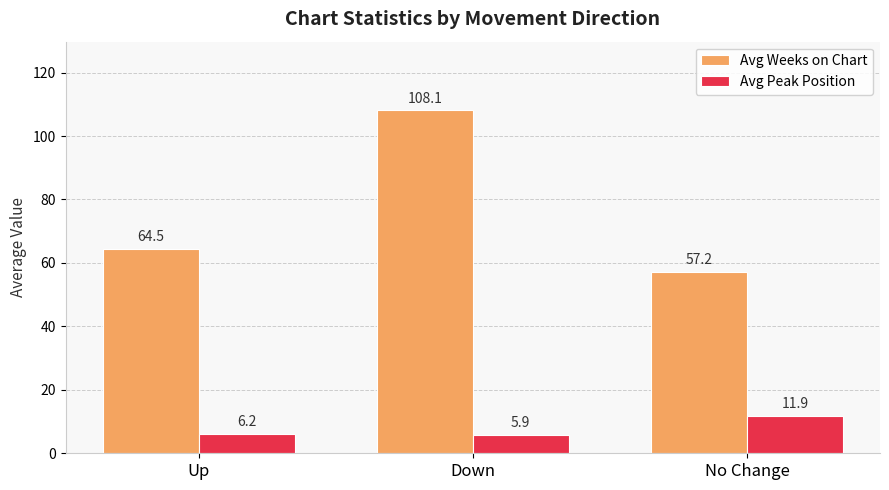

Which series has the largest range (max minus min)?

Avg Weeks on Chart